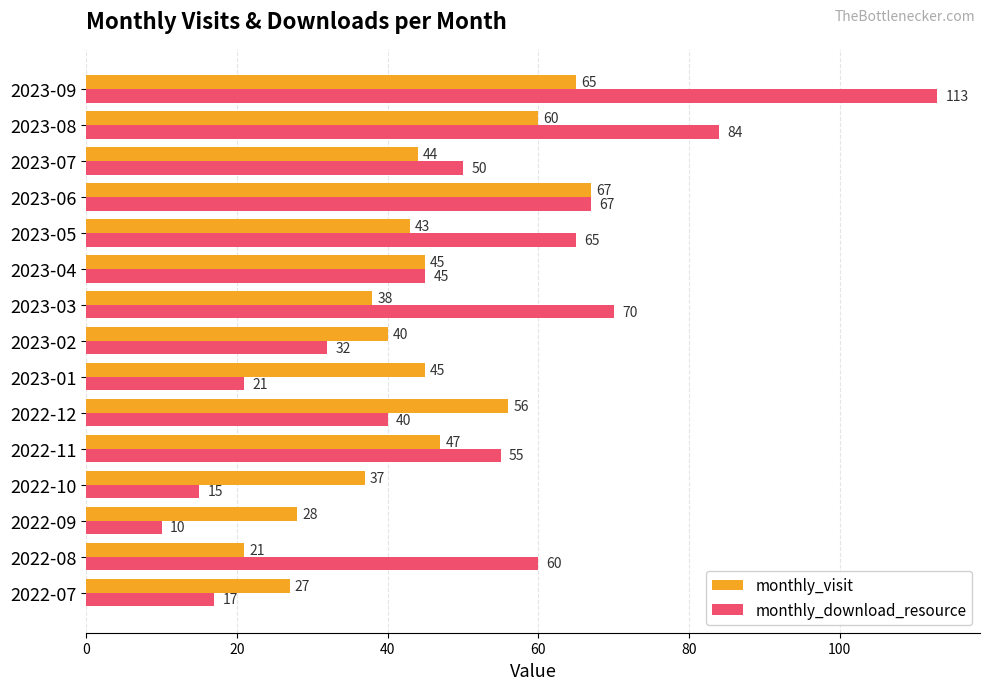

Which series changed the most between 2022-12 and 2023-05?

monthly_download_resource